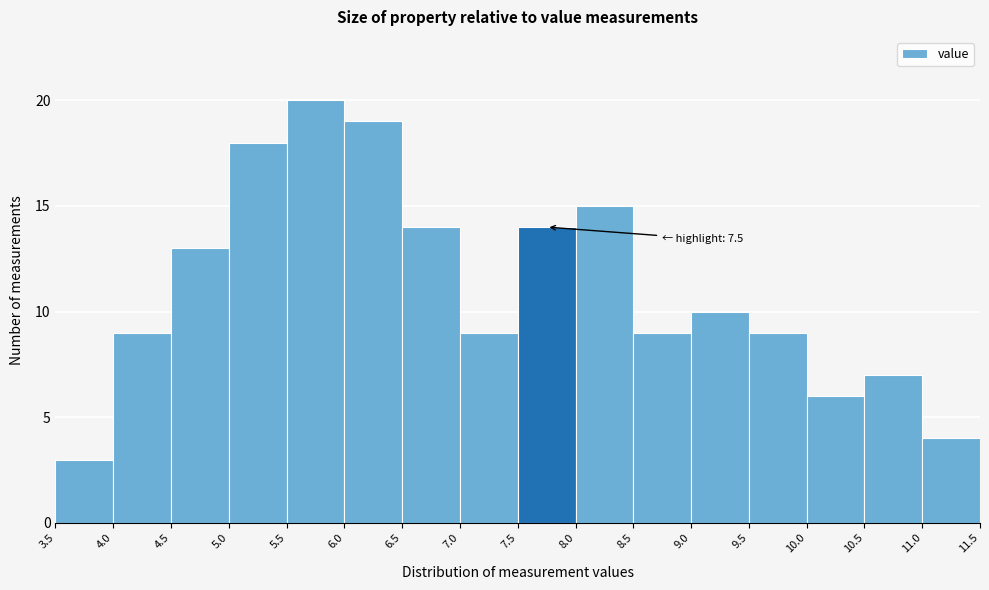

Over which range of the x-axis is the bar tallest?

5.5 to 6.0